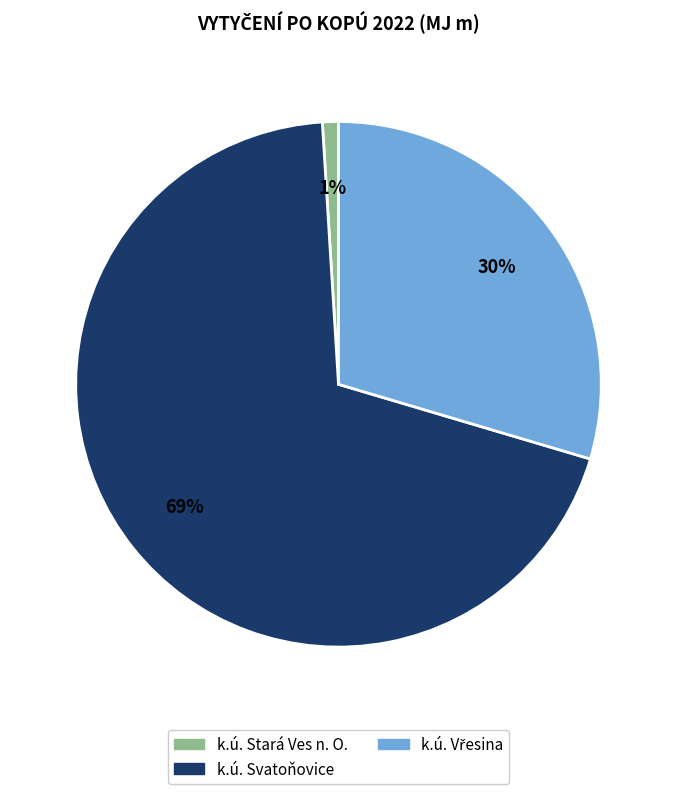

Count the number of slices in the pie.

3